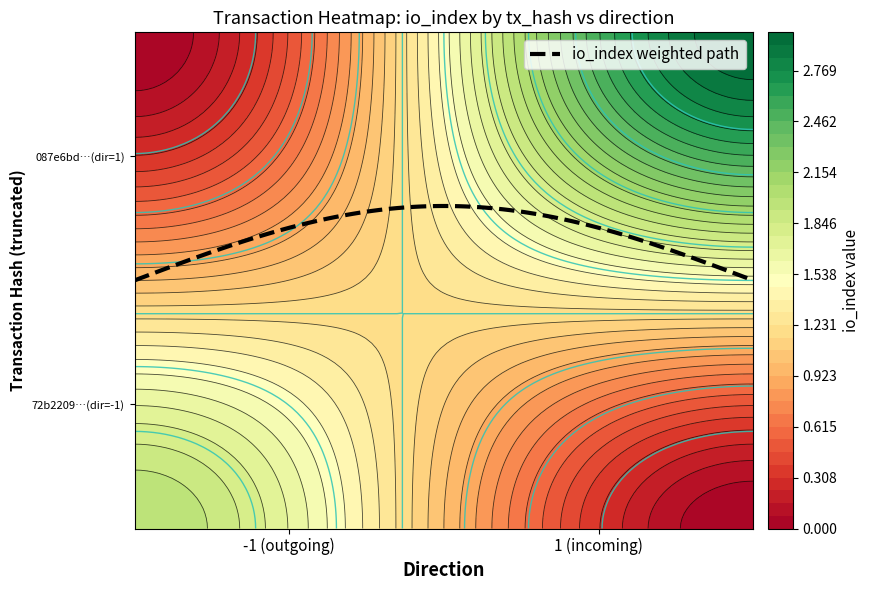

What is the average value of the 087e6bdff1524f8c96023a40a75dd2363e07b85 series?

2